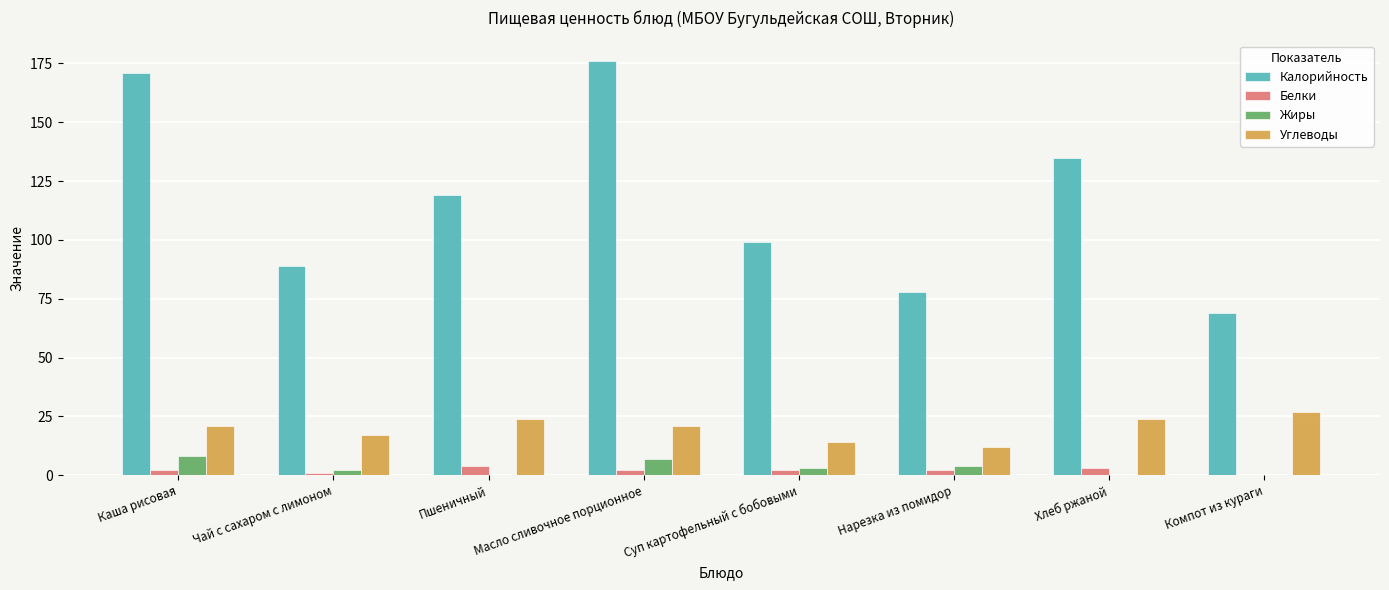

Reading left to right, list all the values displayed in this chart.

Калорийность: Каша рисовая=171	Чай с сахаром с лимоном=89	Пшеничный=119	Масло сливочное порционное=176	Суп картофельный с бобовыми=99	Нарезка из помидор=78	Хлеб ржаной=135	Компот из кураги=69
Белки: Каша рисовая=2	Чай с сахаром с лимоном=1	Пшеничный=4	Масло сливочное порционное=2	Суп картофельный с бобовыми=2	Нарезка из помидор=2	Хлеб ржаной=3	Компот из кураги=0
Жиры: Каша рисовая=8	Чай с сахаром с лимоном=2	Пшеничный=0	Масло сливочное порционное=7	Суп картофельный с бобовыми=3	Нарезка из помидор=4	Хлеб ржаной=0	Компот из кураги=0
Углеводы: Каша рисовая=21	Чай с сахаром с лимоном=17	Пшеничный=24	Масло сливочное порционное=21	Суп картофельный с бобовыми=14	Нарезка из помидор=12	Хлеб ржаной=24	Компот из кураги=27